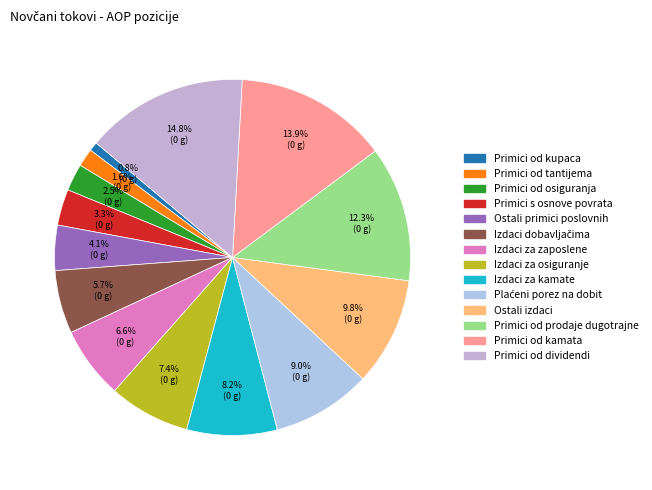

How many slices are in this pie chart?

14